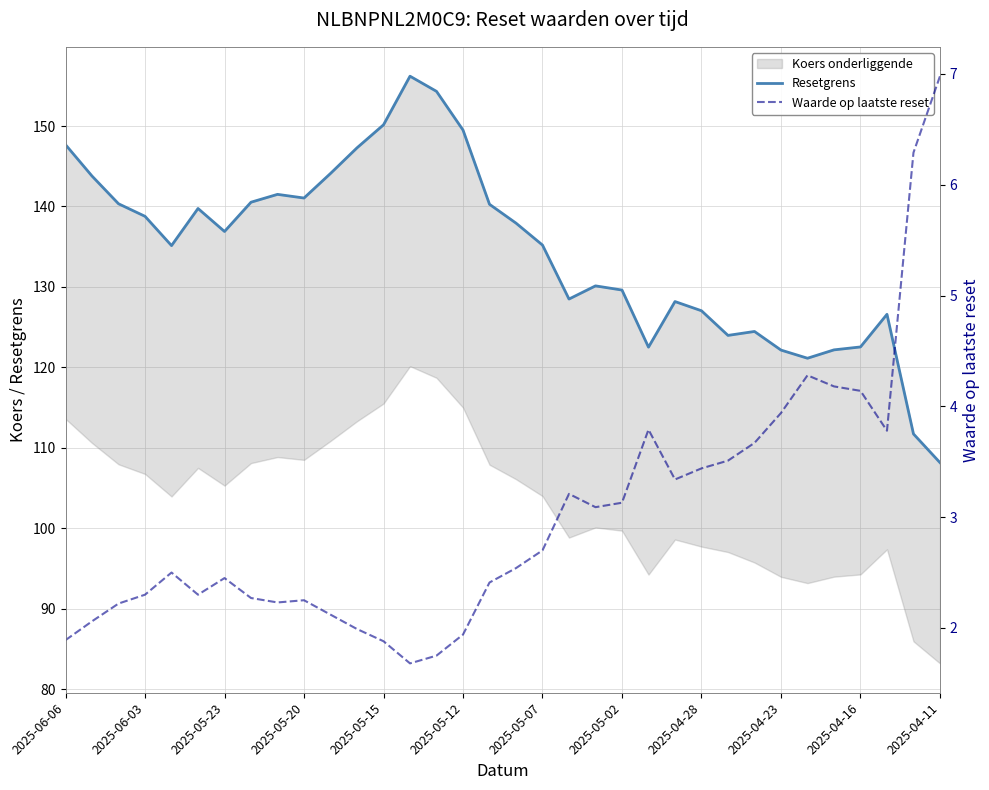

In Resetgrens, how many points are lower than both neighbors (excluding endpoints)?

7